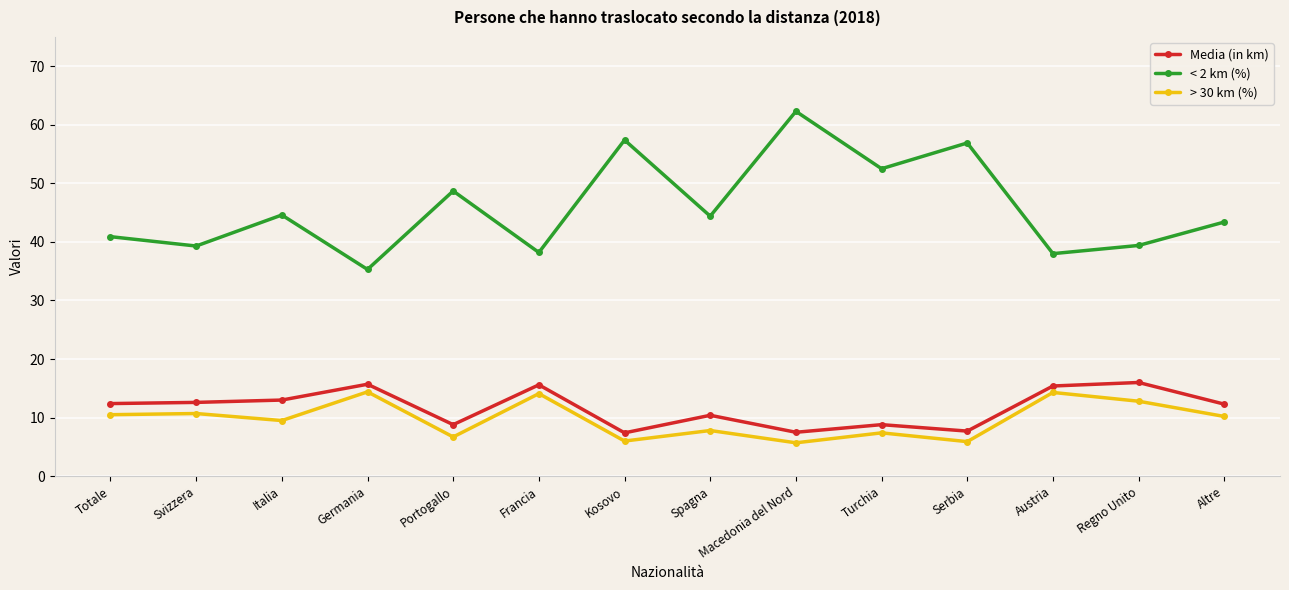

True or false: < 2 km (%) has a value of 62.3 at Macedonia del Nord.

True